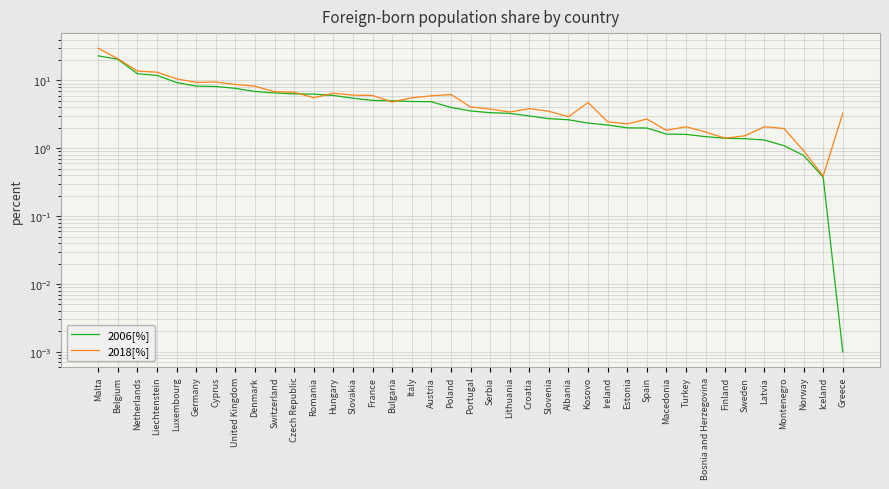

Reading left to right, what are all the values shown in this chart?

2006[%]: Malta=23.1	Belgium=20.5	Netherlands=12.6	Liechtenstein=11.9	Luxembourg=9.3	Germany=8.3	Cyprus=8.1	United Kingdom=7.7	Denmark=6.9	Switzerland=6.6	Czech Republic=6.3	Romania=6.3	Hungary=6.0	Slovakia=5.5	France=5.1	Bulgaria=5.0	Italy=4.9	Austria=4.9	Poland=4.0	Portugal=3.6	Serbia=3.3	Lithuania=3.3	Croatia=3.0	Slovenia=2.7	Albania=2.6	Kosovo=2.4	Ireland=2.2	Estonia=2.0	Spain=2.0	Macedonia=1.6	Turkey=1.6	Bosnia and Herzegovina=1.5	Finland=1.4	Sweden=1.4	Latvia=1.3	Montenegro=1.1	Norway=0.8	Iceland=0.4	Greece=0.0
2018[%]: Malta=29.8	Belgium=20.9	Netherlands=13.7	Liechtenstein=13.2	Luxembourg=10.6	Germany=9.4	Cyprus=9.5	United Kingdom=8.7	Denmark=8.2	Switzerland=6.8	Czech Republic=6.7	Romania=5.6	Hungary=6.5	Slovakia=6.1	France=6.0	Bulgaria=4.8	Italy=5.6	Austria=5.9	Poland=6.2	Portugal=4.1	Serbia=3.8	Lithuania=3.4	Croatia=3.8	Slovenia=3.5	Albania=2.9	Kosovo=4.7	Ireland=2.5	Estonia=2.3	Spain=2.7	Macedonia=1.8	Turkey=2.1	Bosnia and Herzegovina=1.7	Finland=1.4	Sweden=1.5	Latvia=2.1	Montenegro=2.0	Norway=0.9	Iceland=0.4	Greece=3.3